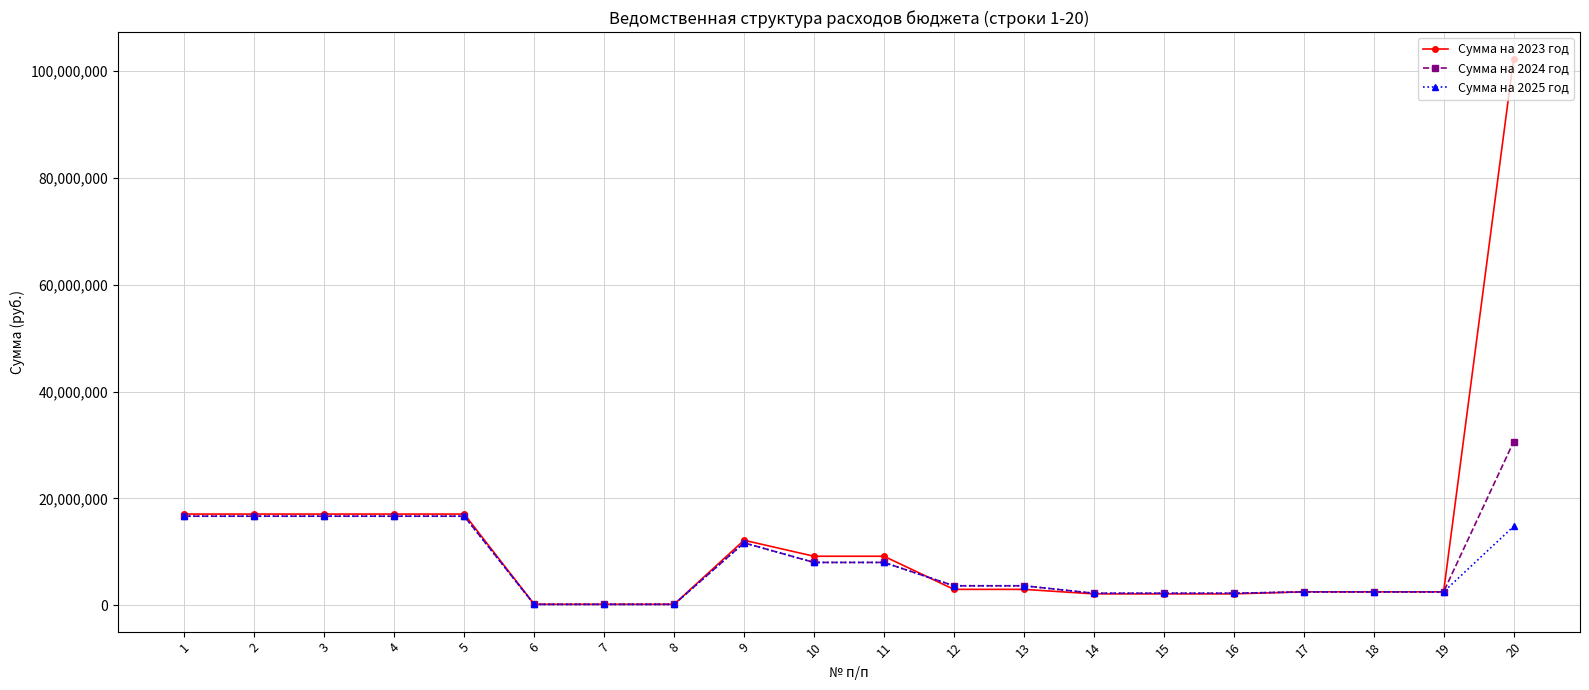

List the series in order of their peak value, highest first.

Сумма на 2023 год, Сумма на 2024 год, Сумма на 2025 год